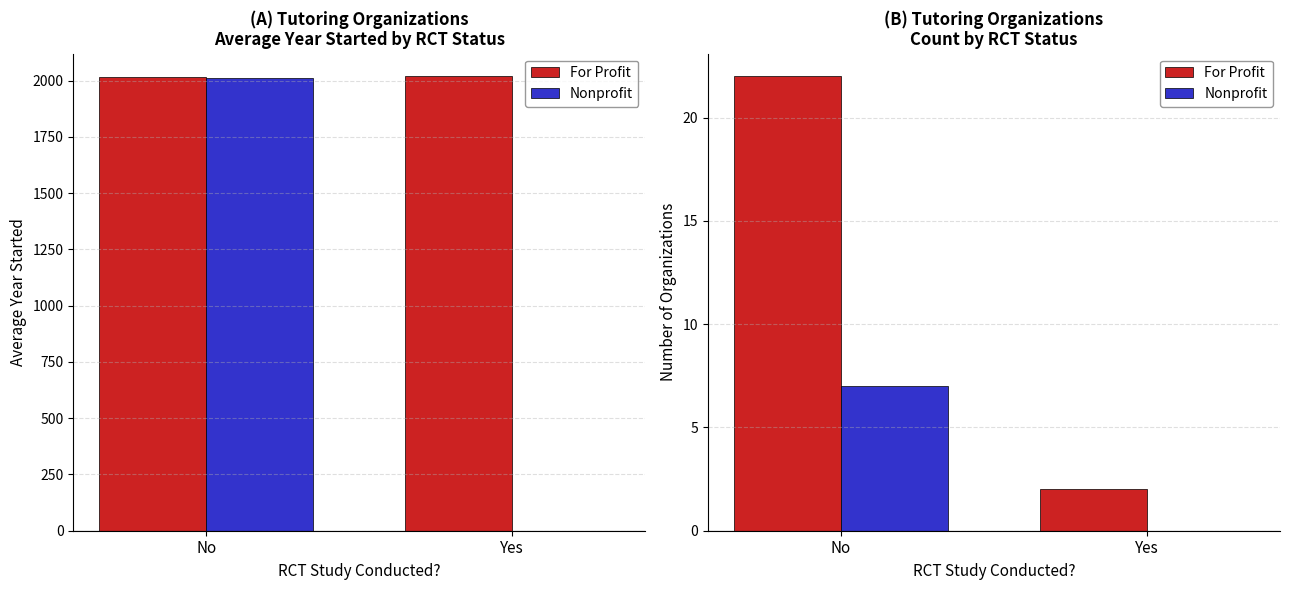

What is the label of the 2nd bar from the right?

No